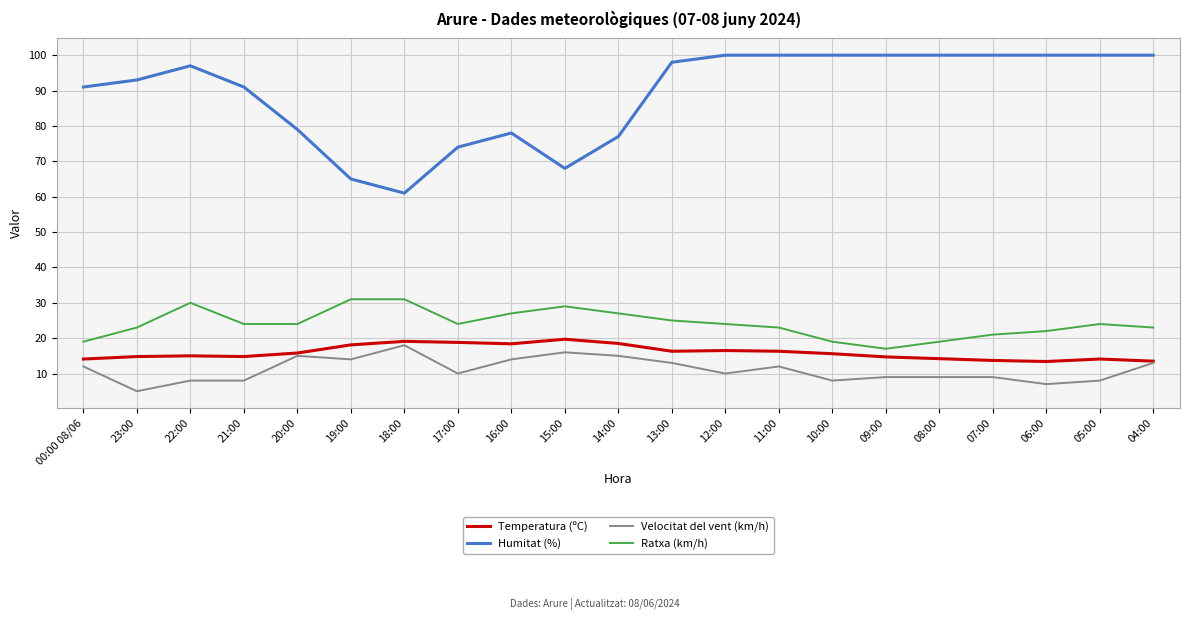

What position from the left is 13:00?

12